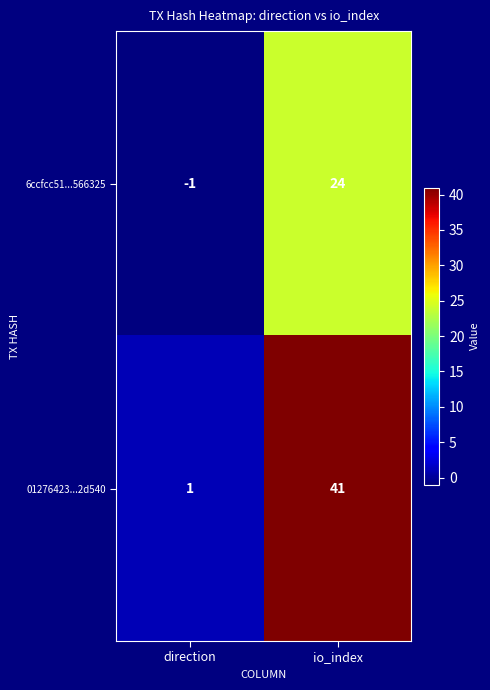

How many distinct data groups are displayed?

2